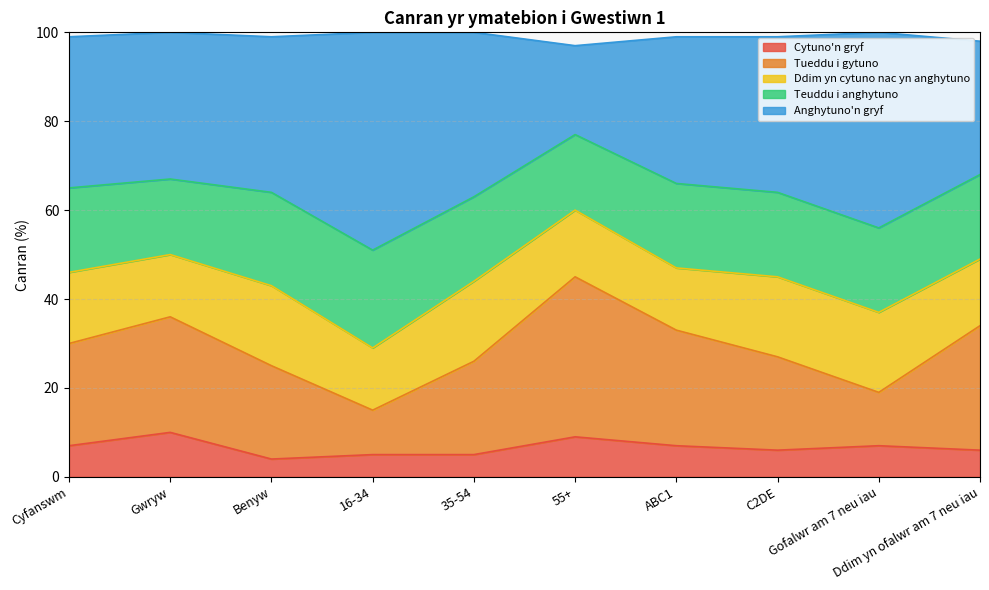

What is the sum of the Cytuno'n gryf values at ABC1 and 55+?

16